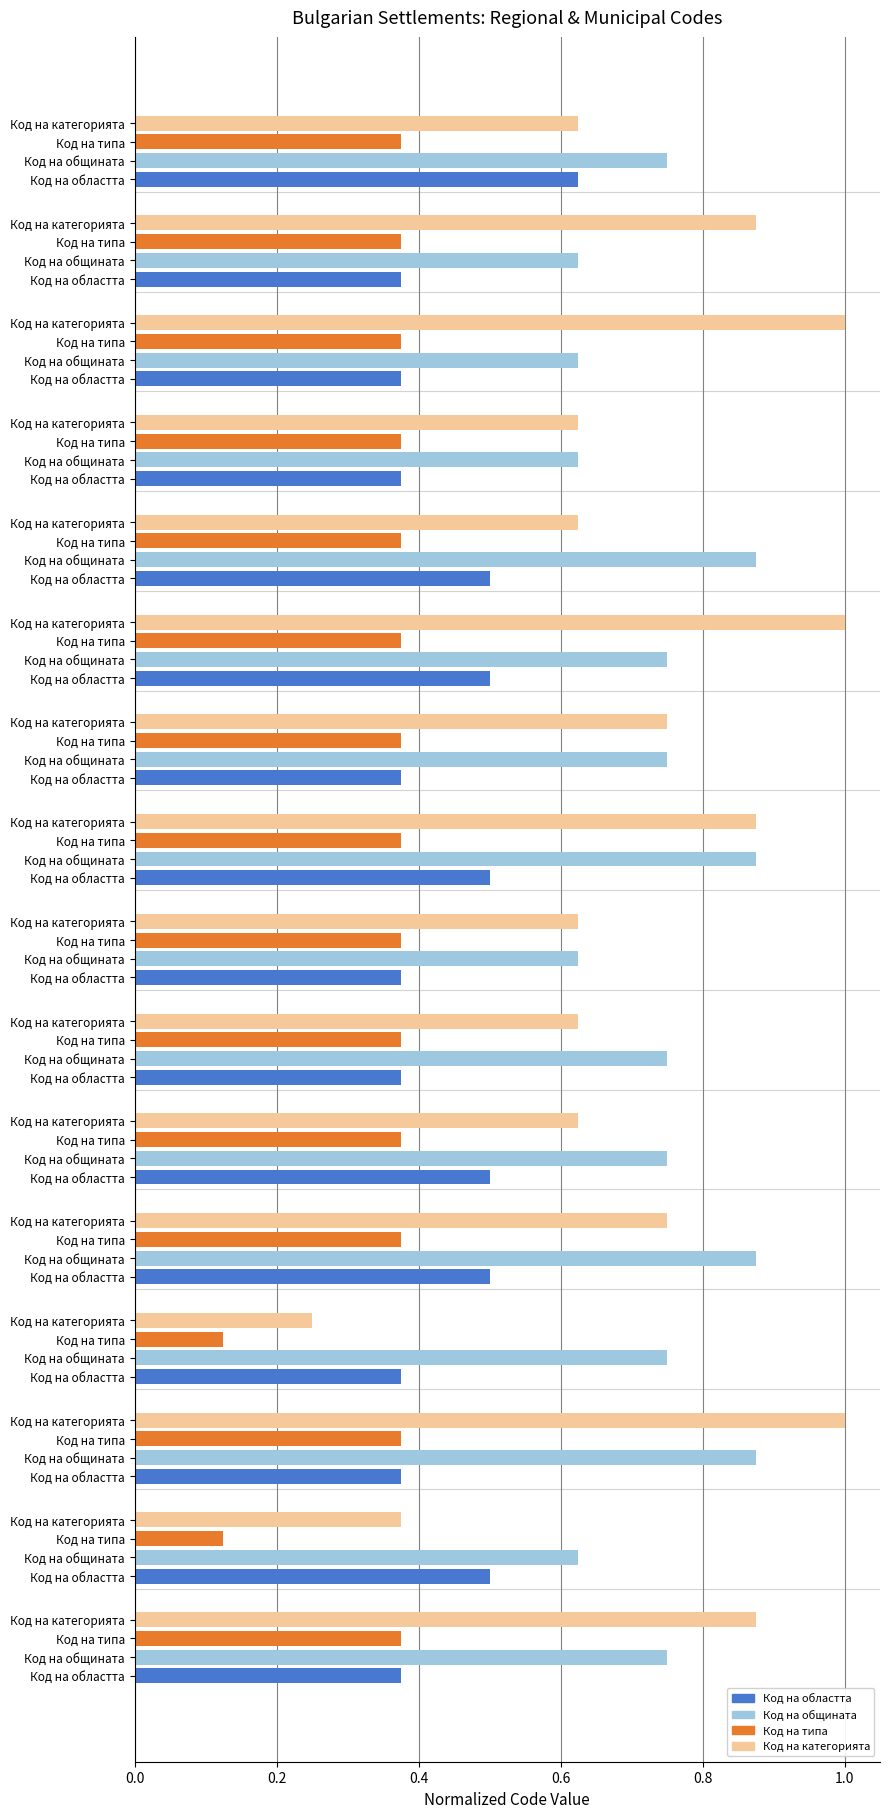

What are all the series names shown in the legend?

Код на областта, Код на общината, Код на типа, Код на категорията